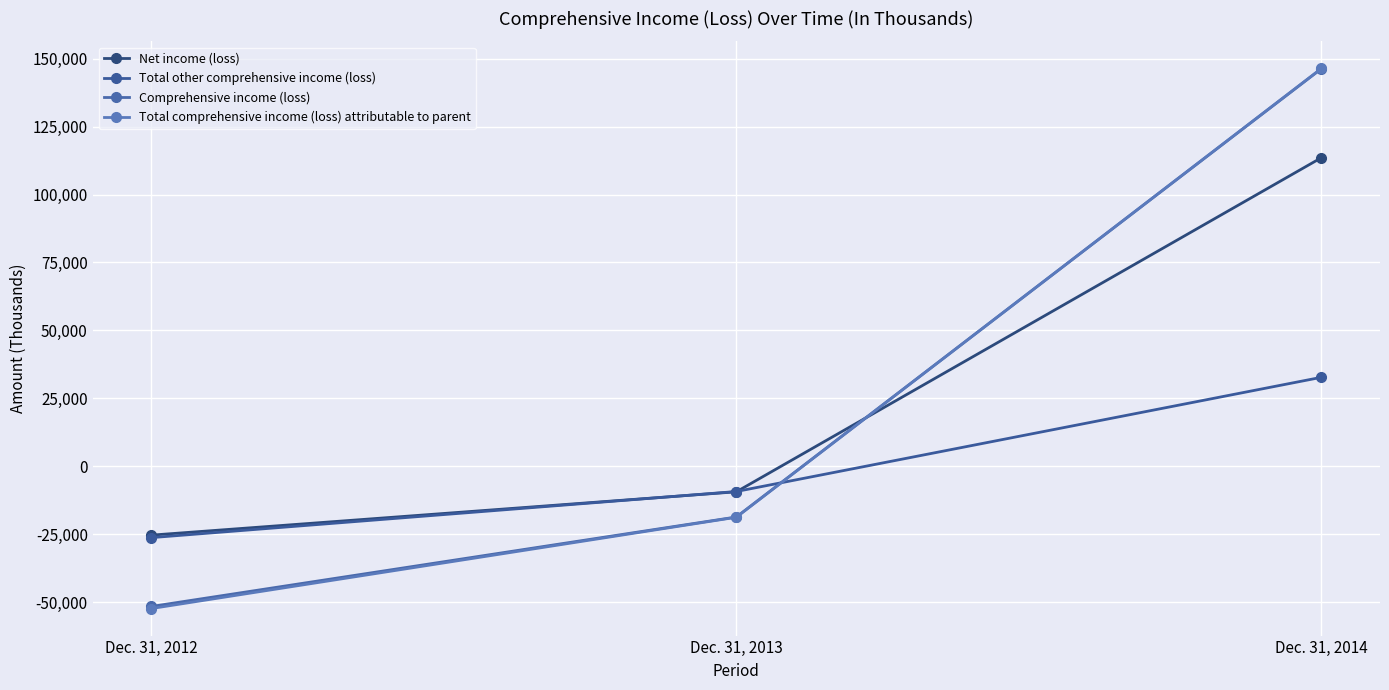

Reading right to left, what are all the values shown in this chart?

Net income (loss): Dec. 31, 2014=113565	Dec. 31, 2013=-9381	Dec. 31, 2012=-25329
Total other comprehensive income (loss): Dec. 31, 2014=32755	Dec. 31, 2013=-9269	Dec. 31, 2012=-26248
Comprehensive income (loss): Dec. 31, 2014=146320	Dec. 31, 2013=-18650	Dec. 31, 2012=-51577
Total comprehensive income (loss) attributable to parent: Dec. 31, 2014=146423	Dec. 31, 2013=-18743	Dec. 31, 2012=-52344